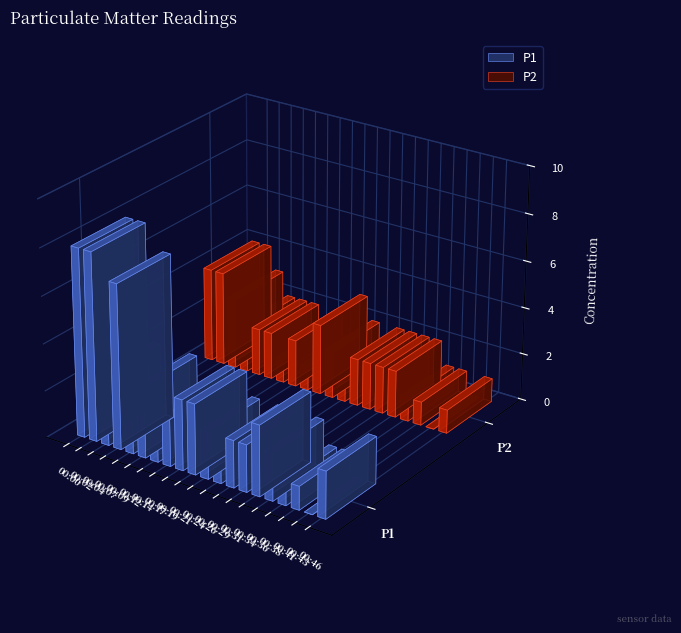

Reading left to right, transcribe all the data shown in this chart.

P1: 8	8	3	7	2	3	1	2	3	3	2	1	2	2	3	2	1	1	0	2
P2: 4	4	3	2	2	2	1	2	1	3	2	1	2	2	2	2	1	1	0	1